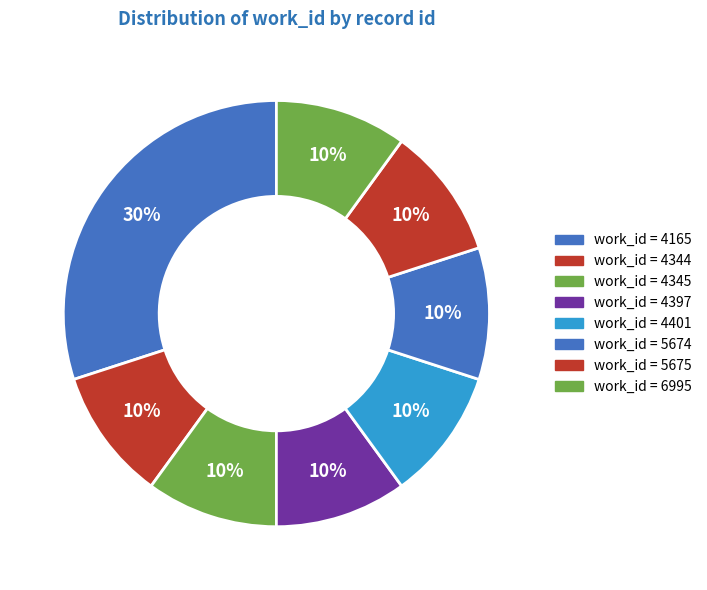

How many slices are in this pie chart?

8